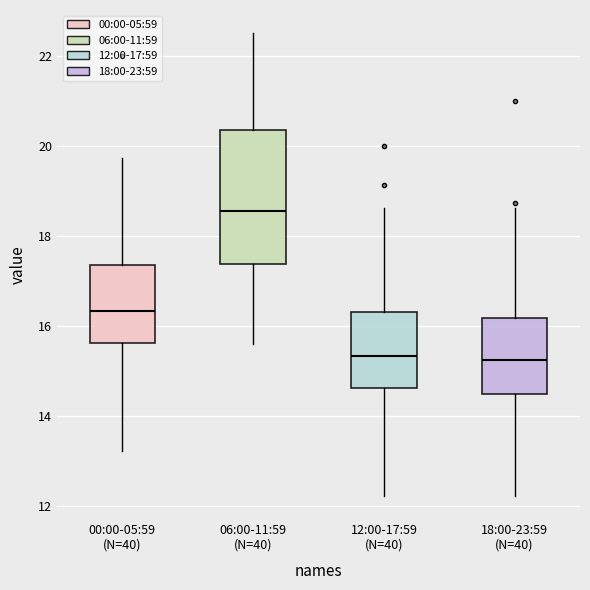

Reading left to right, read every box against the y-axis: the position of its median line, the range the box covers, and the ends of its whiskers. The values are not printed on the chart, so give them approximately, as read against the axis.

00:00-05:59 (N=40): median 16.4, box 15.6 to 17.4, whiskers 13.2 to 19.8
06:00-11:59 (N=40): median 18.6, box 17.4 to 20.4, whiskers 15.6 to 22.6
12:00-17:59 (N=40): median 15.4, box 14.6 to 16.4, whiskers 12.2 to 18.6
18:00-23:59 (N=40): median 15.2, box 14.4 to 16.2, whiskers 12.2 to 18.6